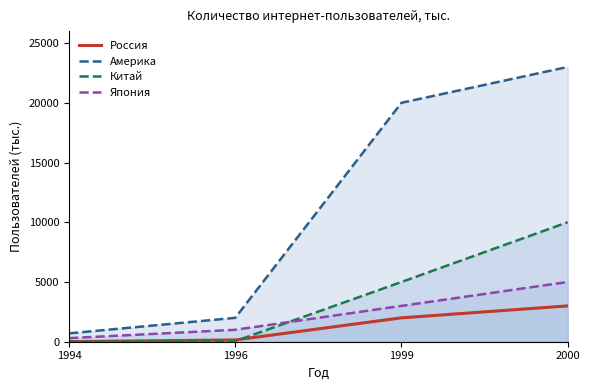

What is the difference between the highest and lowest values at 2000?

20000